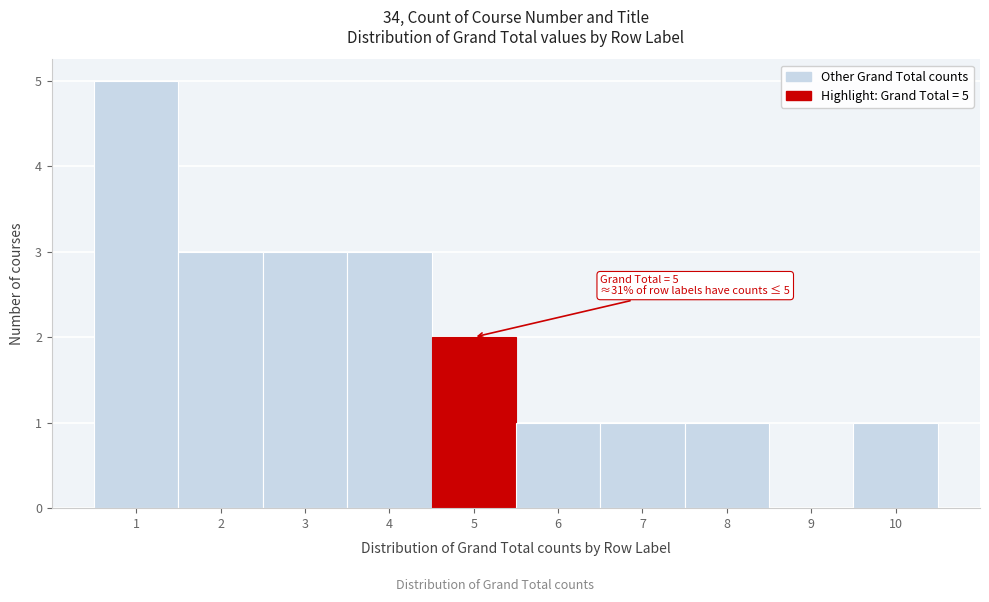

Which range on the x-axis has the tallest bar?

0.5 to 1.5